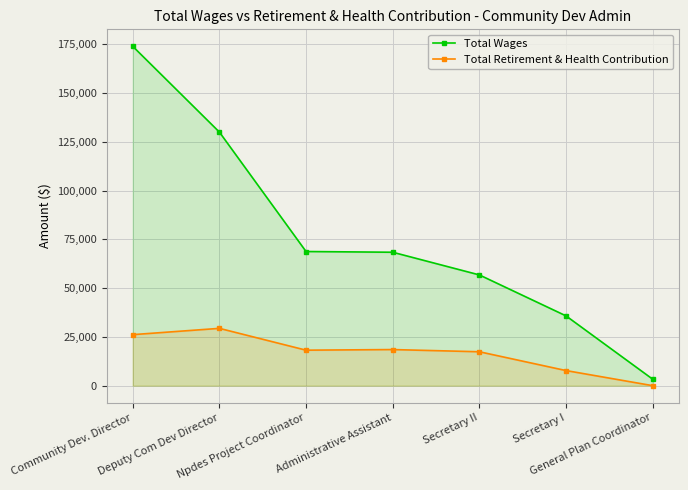

What is the label of the 6th point from the left?

Secretary I